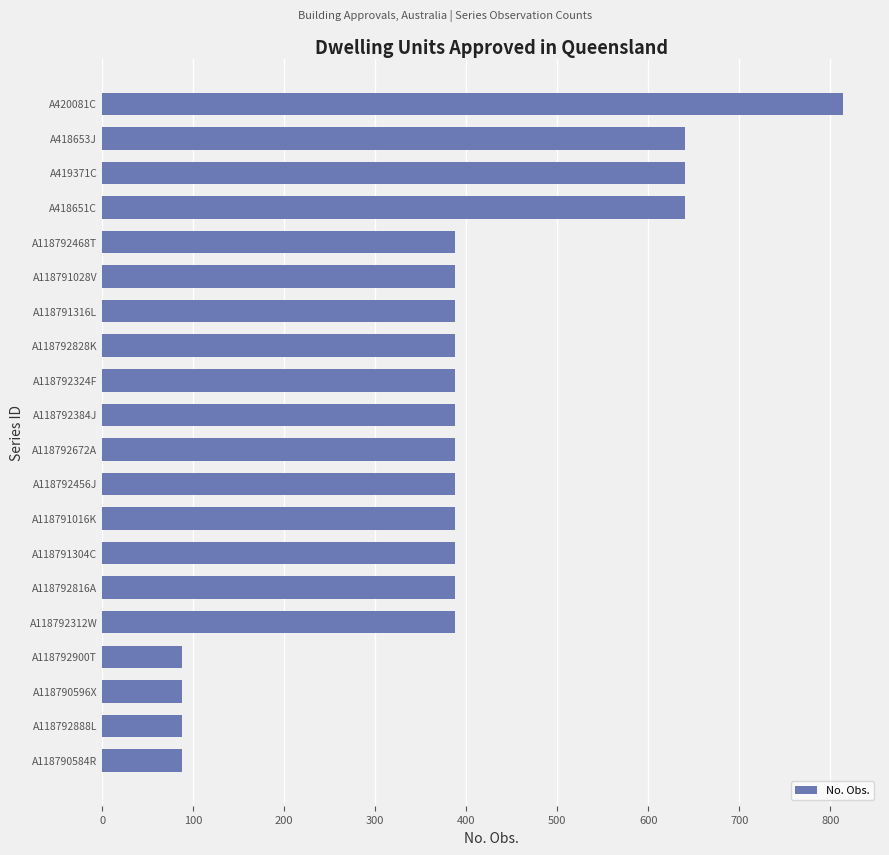

What is the change in value from A118792900T to A118791304C?

+300